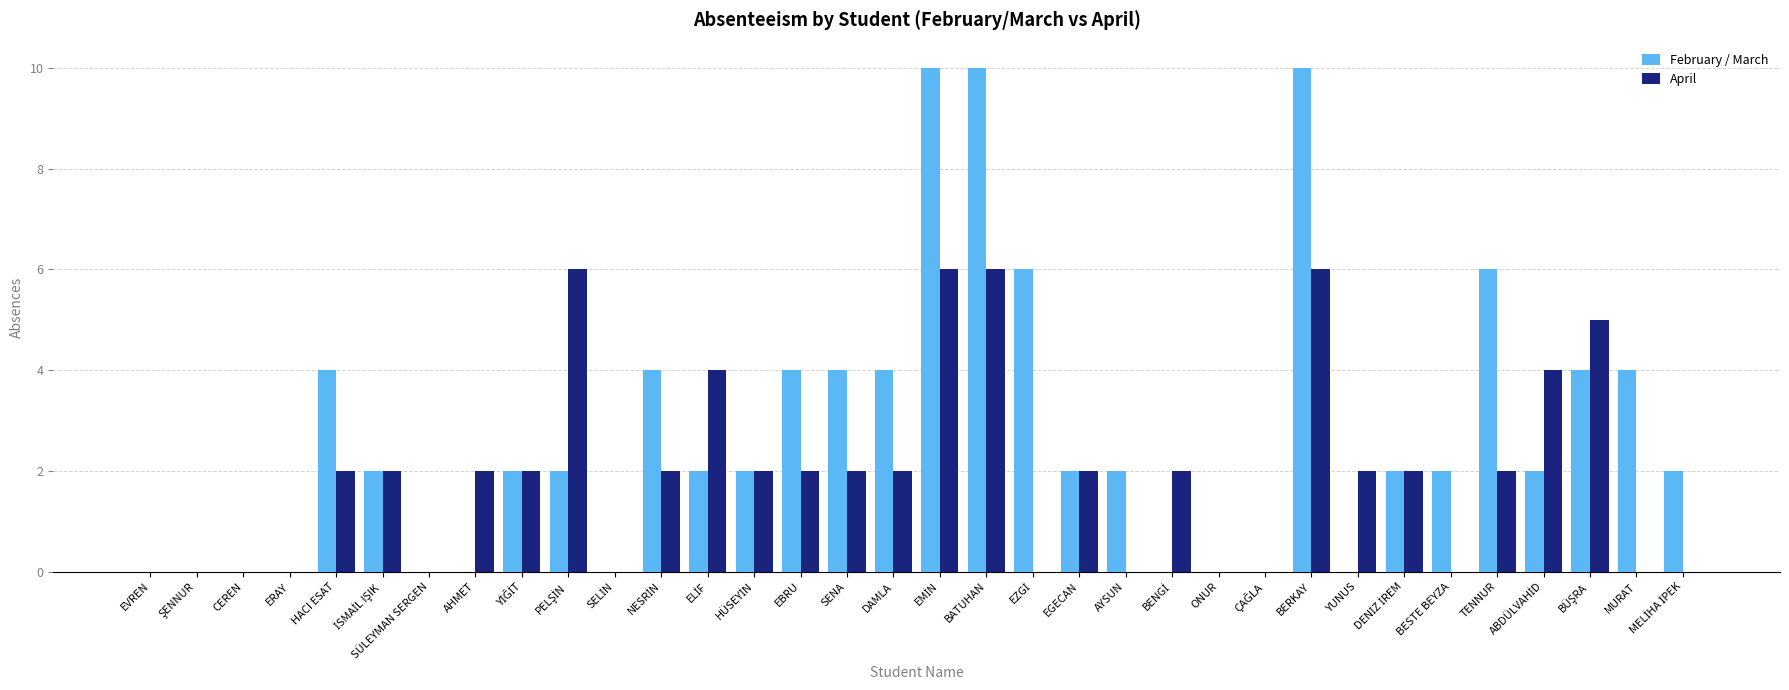

What is the greatest value displayed?

10